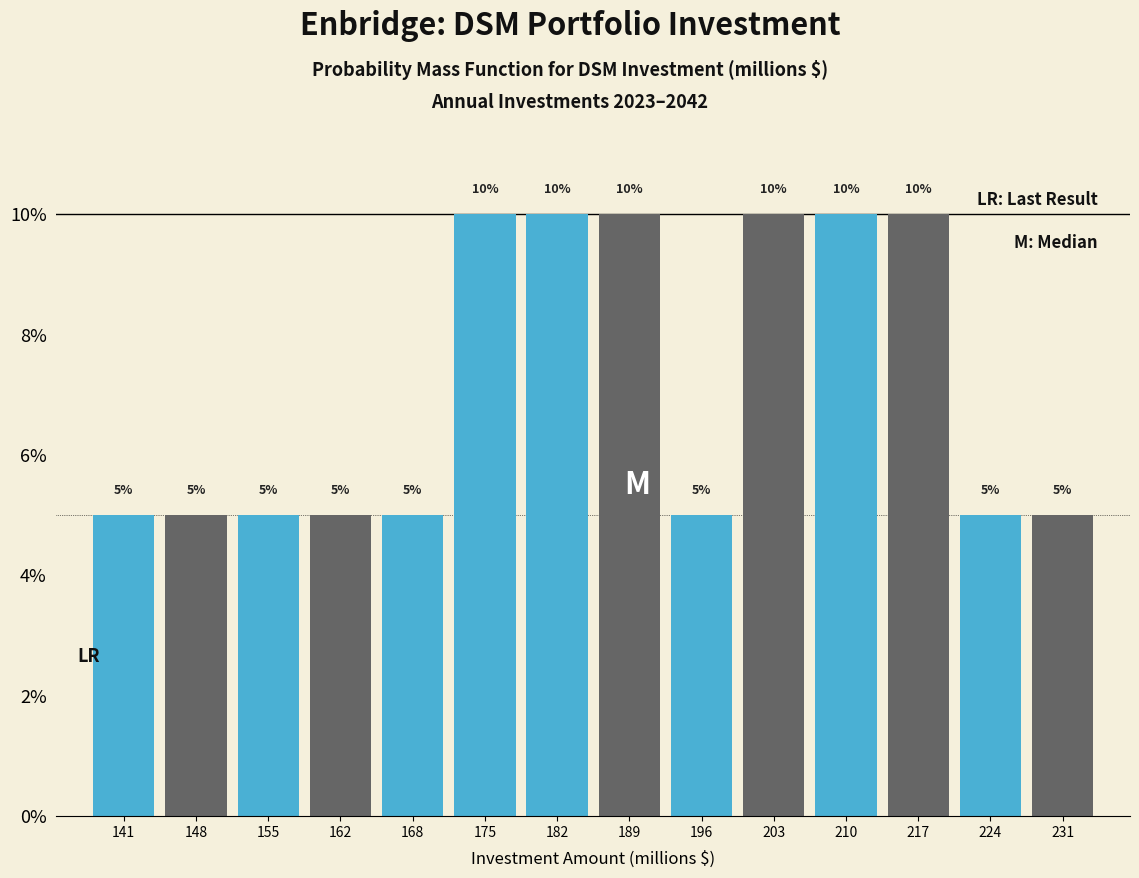

How tall is the bar that spans 137 to 144 on the x-axis? The bar edges are not printed on the chart, so give them approximately, as read against the axis.

5